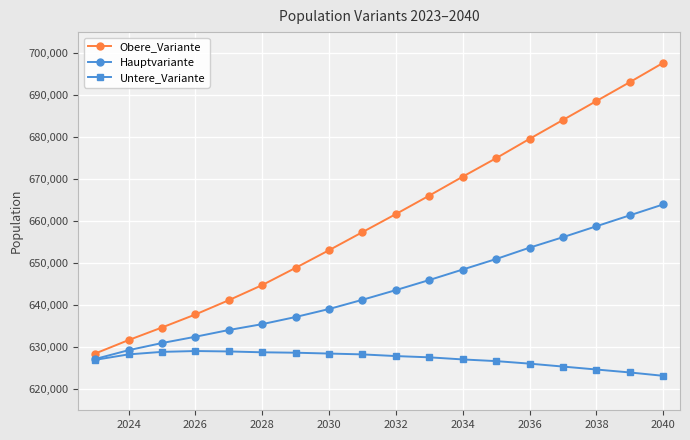

What is the maximum value shown in the chart?

697700